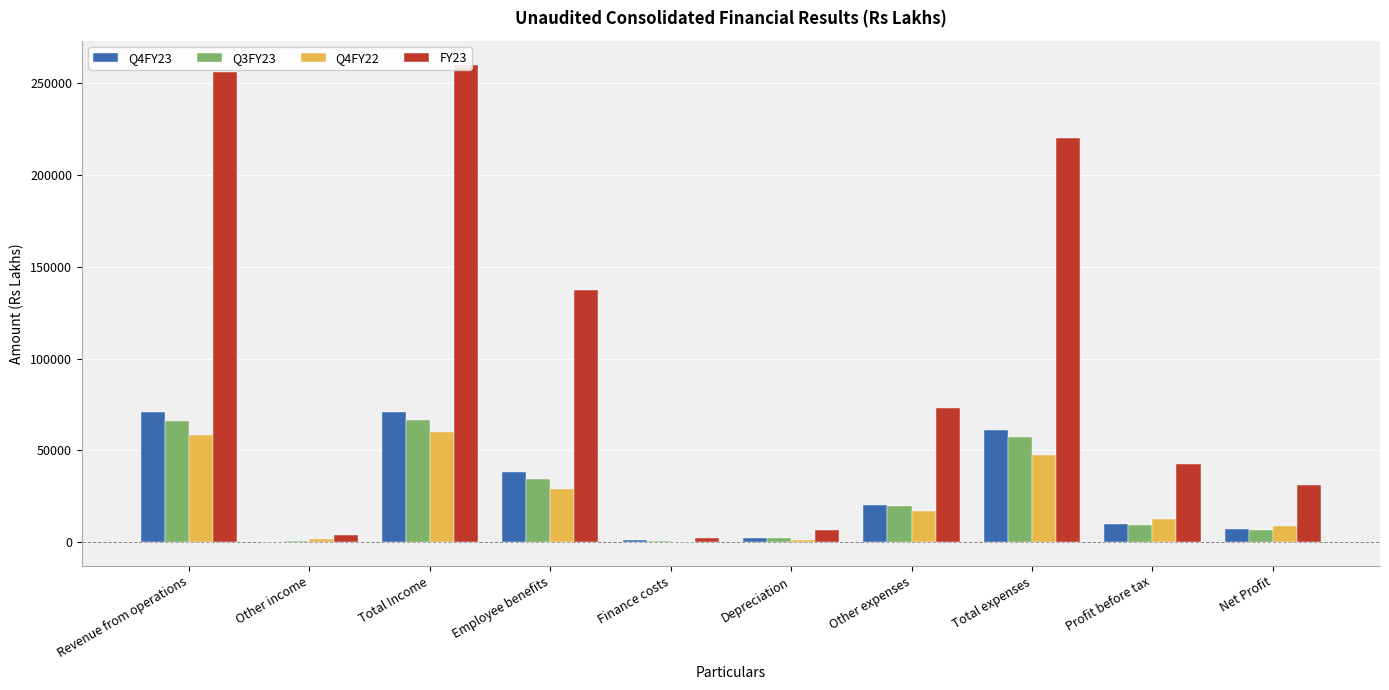

What is the sum of the Q4FY23 values at Total Income and Finance costs?

71803